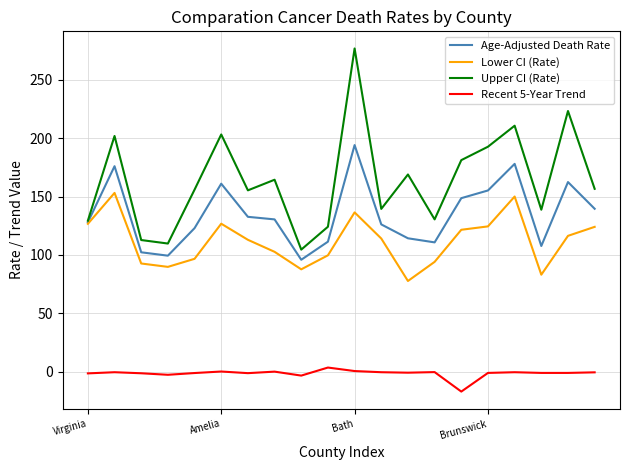

True or false: Upper CI (Rate) and Recent 5-Year Trend cross at least once.

False